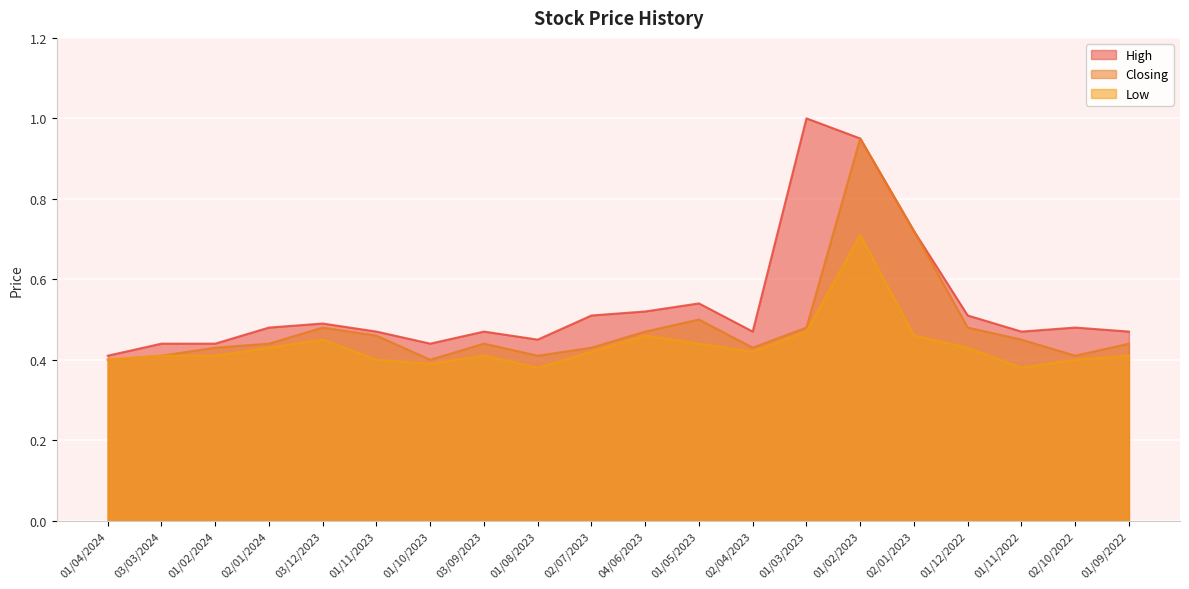

How many lines are shown in the chart?

3